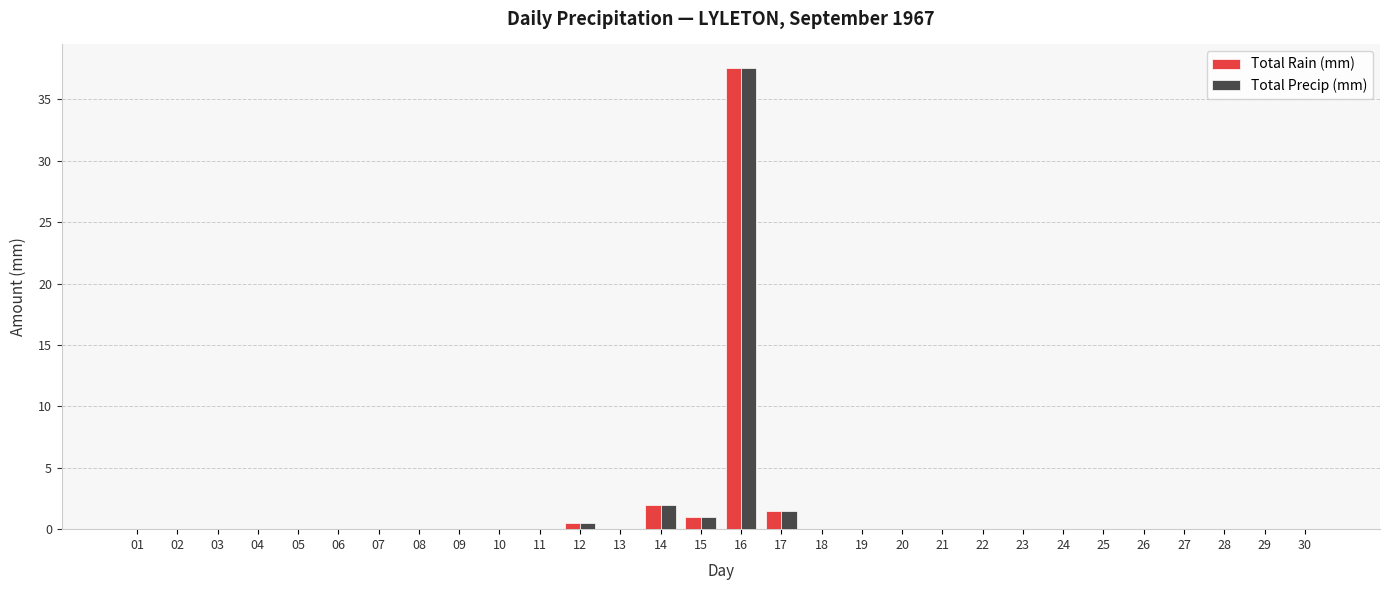

At which category is the sum across all series the highest?

16